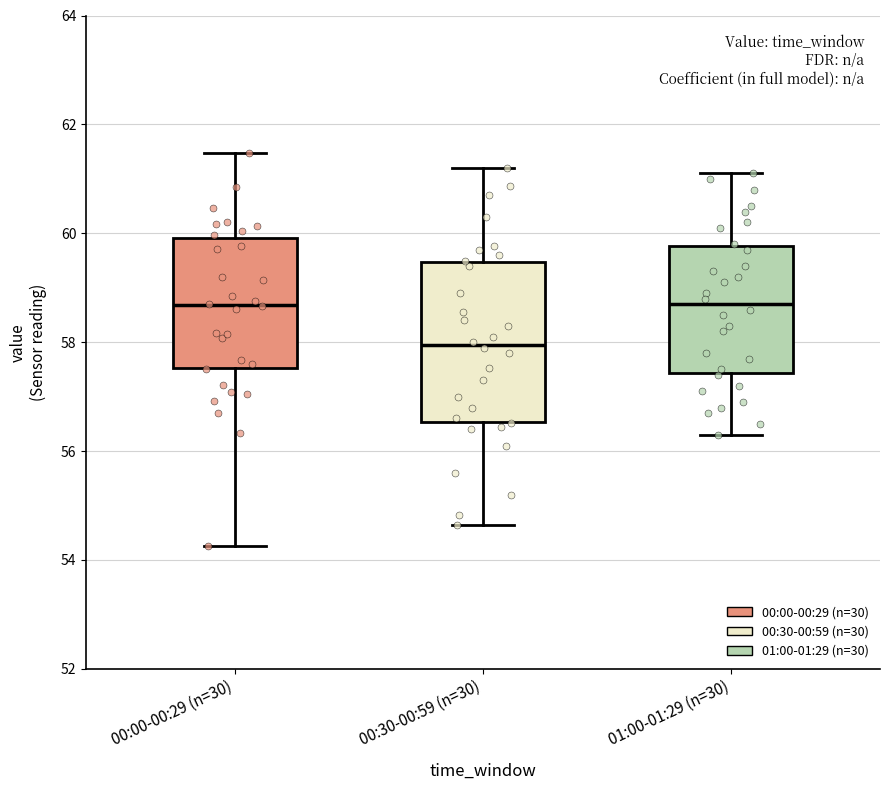

Reading left to right, read every box against the y-axis: the position of its median line, the range the box covers, and the ends of its whiskers. The values are not printed on the chart, so give them approximately, as read against the axis.

00:00-00:29 (n=30): median 58.6, box 57.6 to 60.0, whiskers 54.2 to 61.4
00:30-00:59 (n=30): median 58.0, box 56.6 to 59.4, whiskers 54.6 to 61.2
01:00-01:29 (n=30): median 58.8, box 57.4 to 59.8, whiskers 56.4 to 61.2